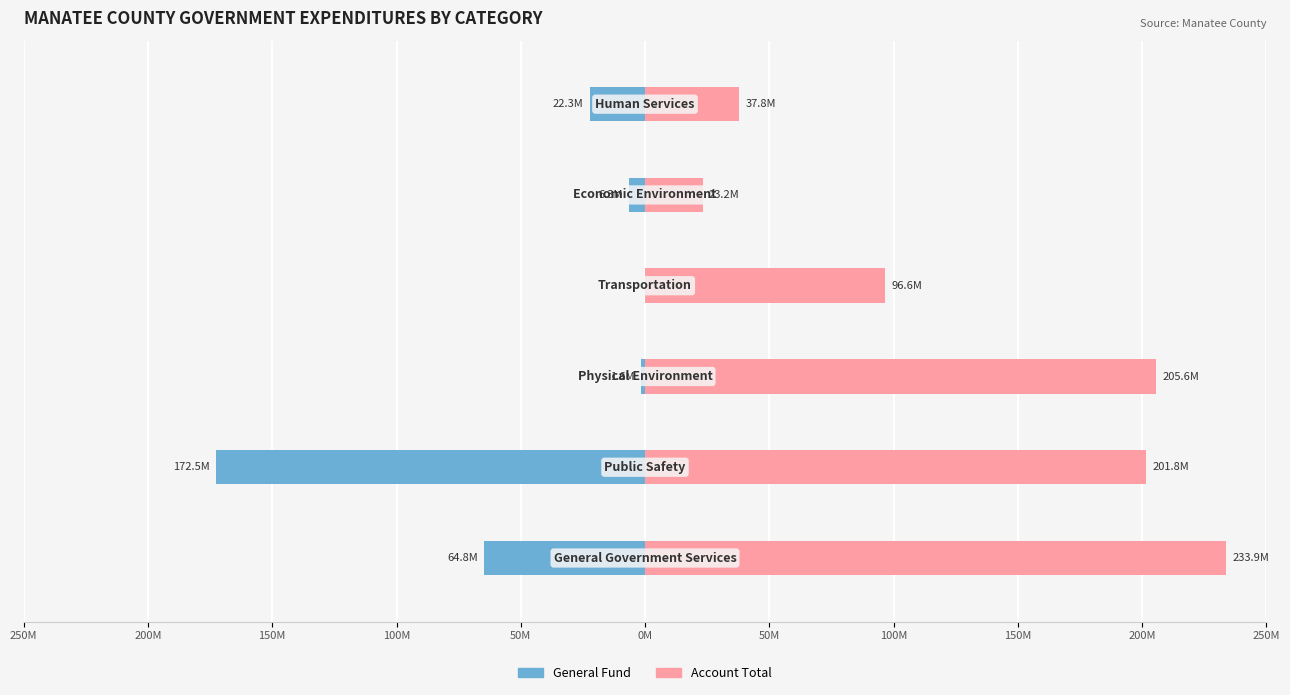

What is the greatest value displayed?

233943000